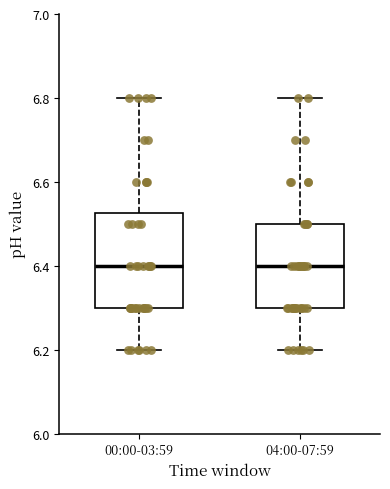

Reading left to right, read every box against the y-axis: the position of its median line, the range the box covers, and the ends of its whiskers. The values are not printed on the chart, so give them approximately, as read against the axis.

00:00-03:59: median 6.40, box 6.30 to 6.52, whiskers 6.20 to 6.80
04:00-07:59: median 6.40, box 6.30 to 6.50, whiskers 6.20 to 6.80